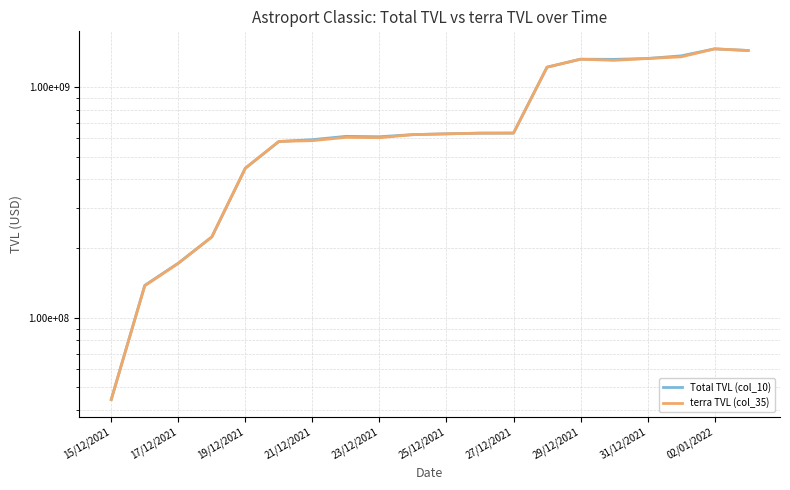

The value of terra TVL (col_35) at 17/12/2021 is 114553911.9. True or false?

False